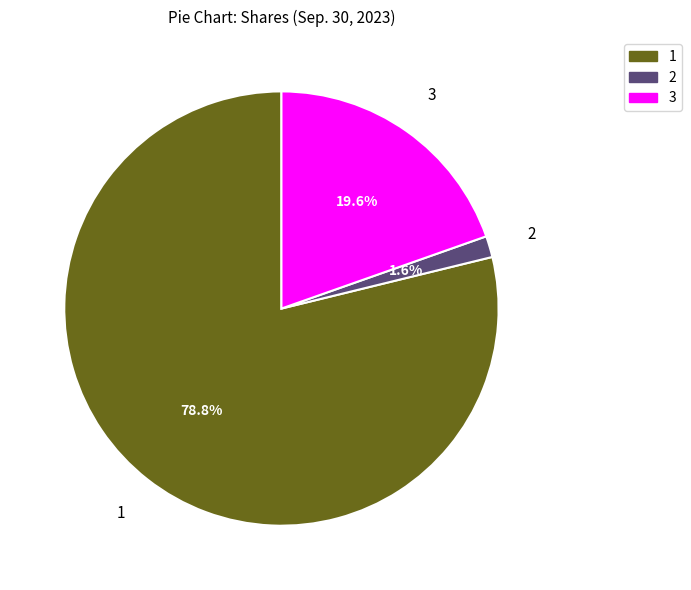

Does any single category account for the majority?

Yes